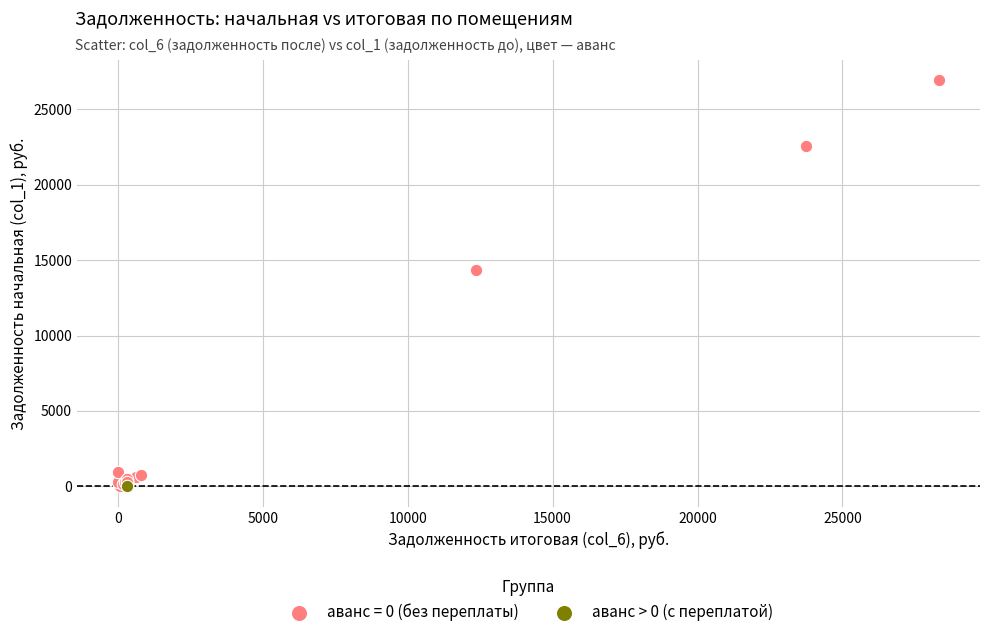

What are all the series names shown in the legend?

аванс = 0 (без переплаты), аванс > 0 (с переплатой)